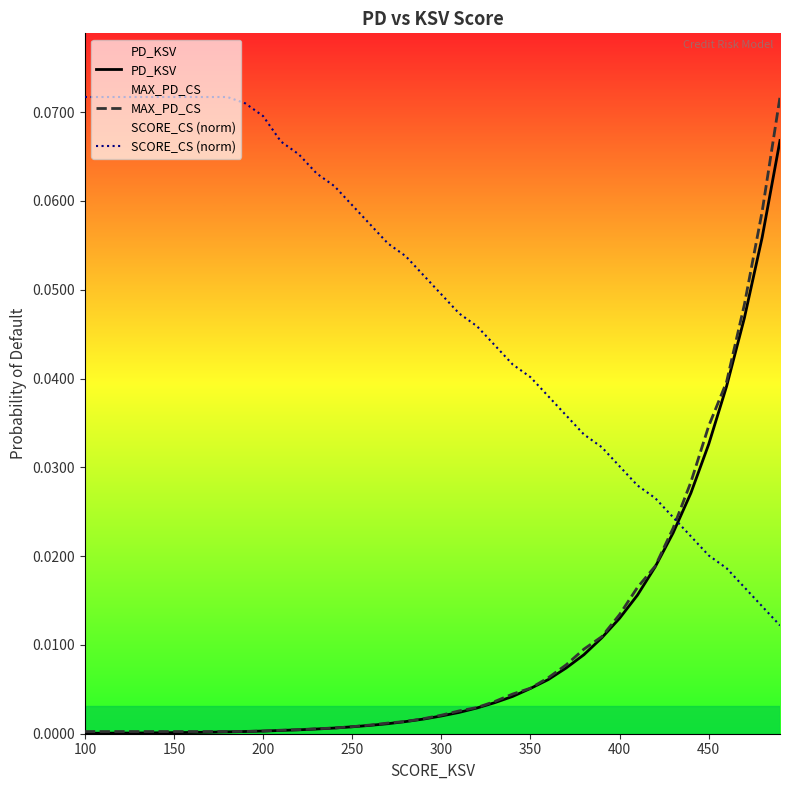

What are all the series names shown in the legend?

PD_KSV, MAX_PD_CS, SCORE_CS (norm)